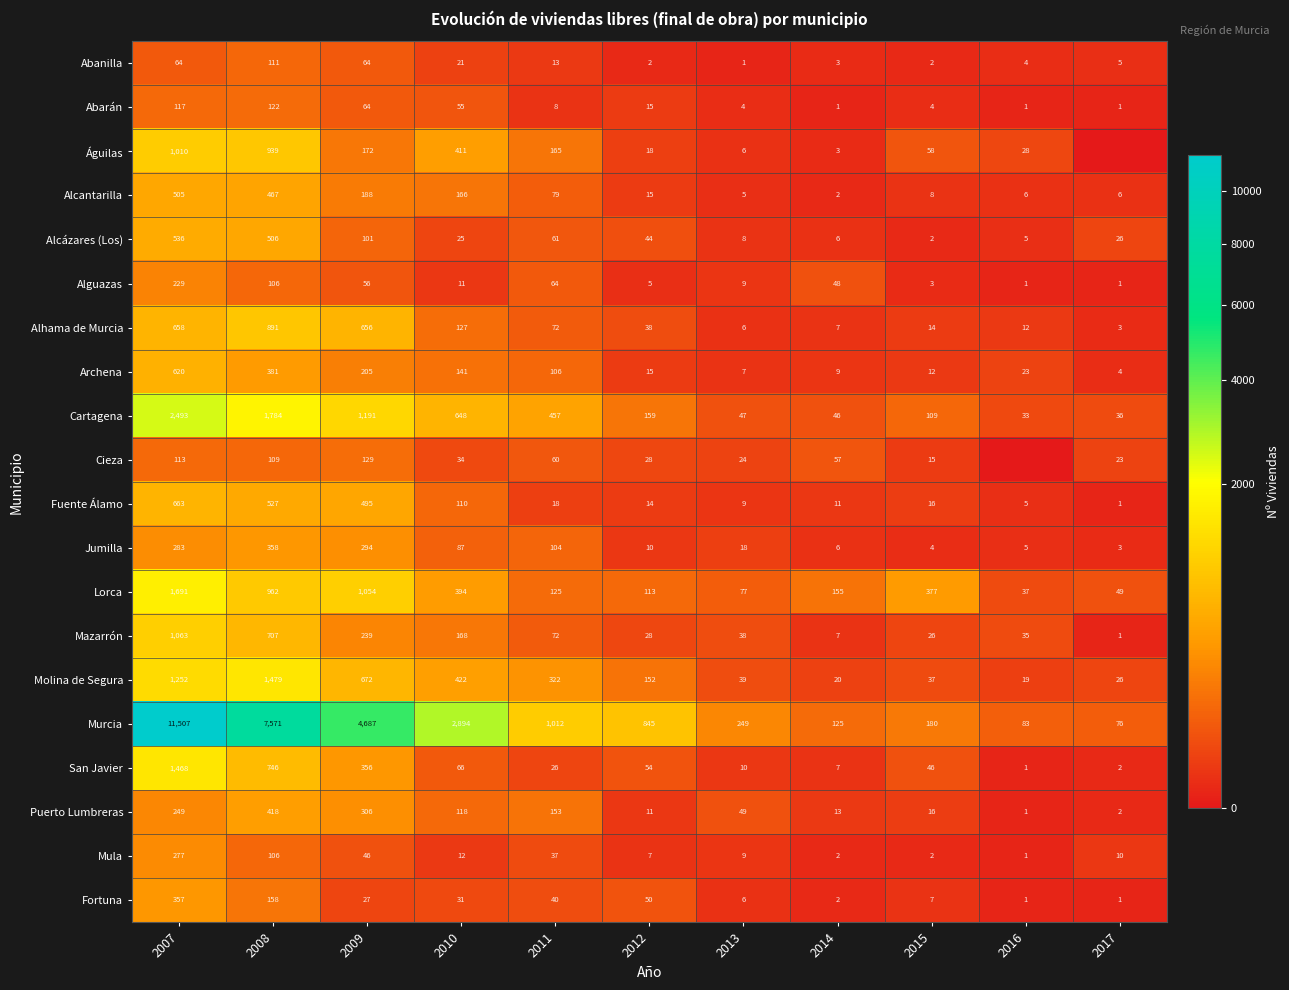

At which label does Águilas first exceed 58?

2007